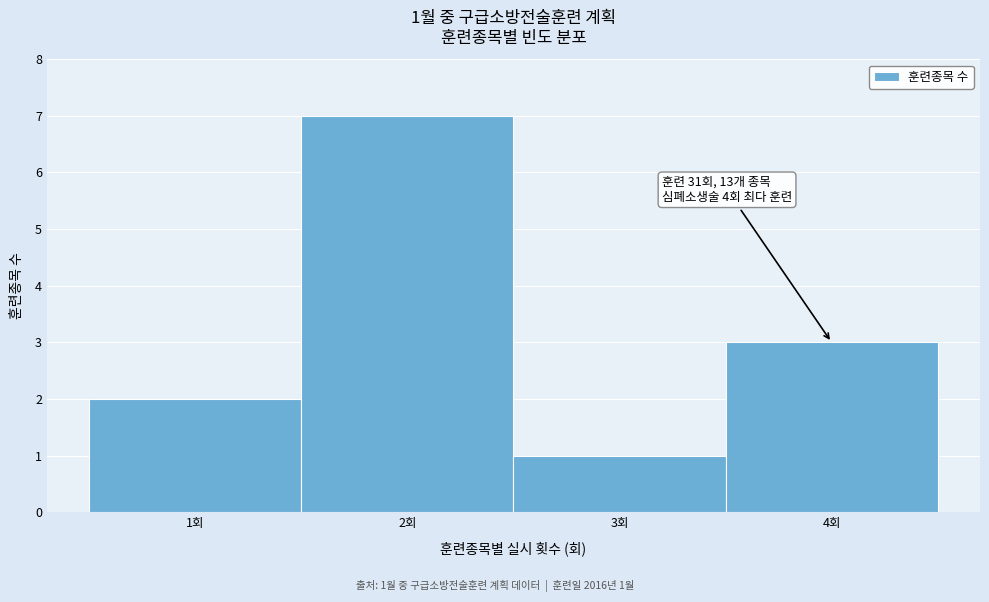

Over which range of the x-axis is the bar tallest?

1.5 to 2.5